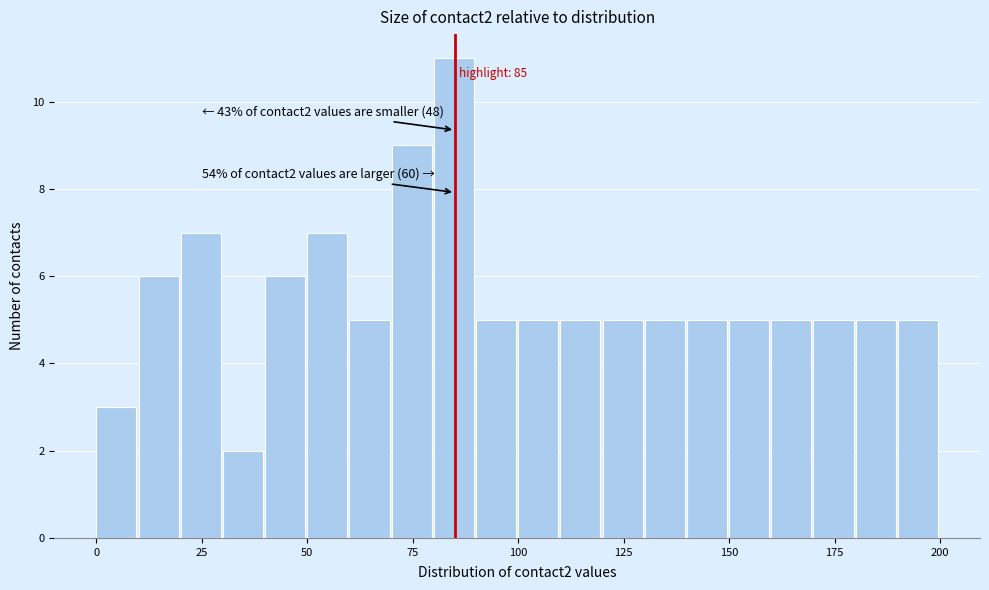

Read against the x-axis, roughly where is the centre of the tallest bar?

85